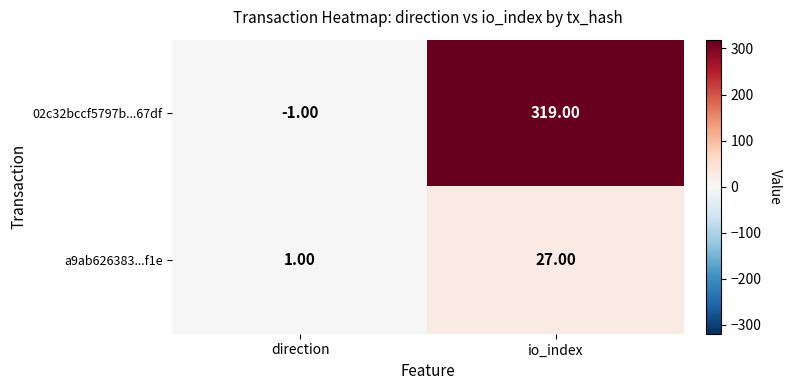

What is the sum of the a9ab626383...f1e values at direction and io_index?

28